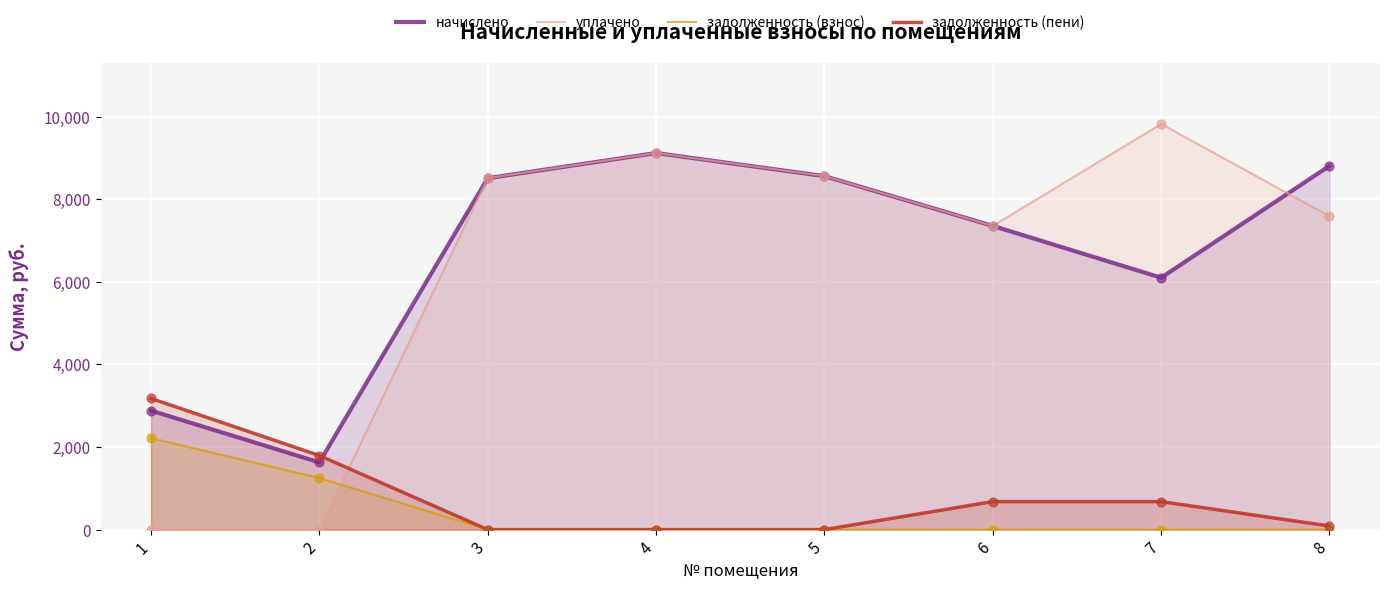

What are all the series names shown in the legend?

начислено, уплачено, задолженность (взнос), задолженность (пени)